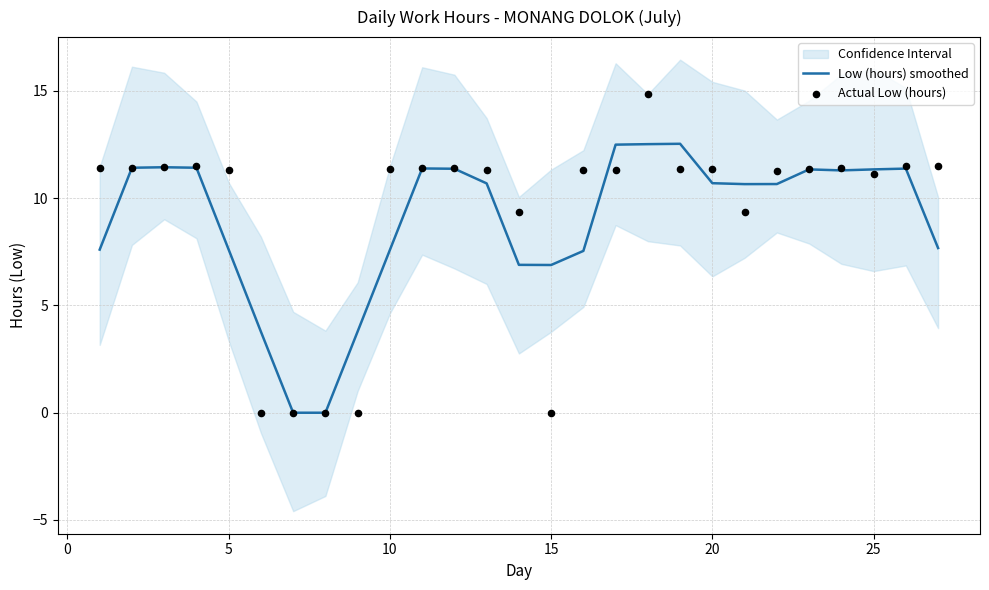

What is the highest value of the Low (hours) smoothed series?

12.5